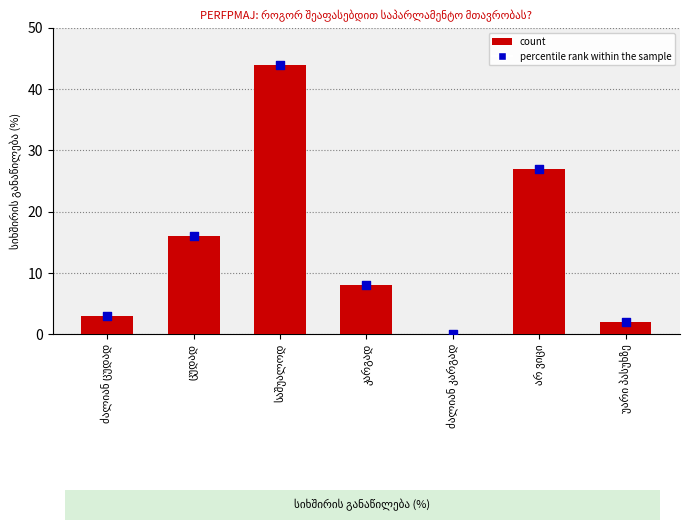

Between ძალიან კარგად and უარი პასუხზე, which is larger?

უარი პასუხზე